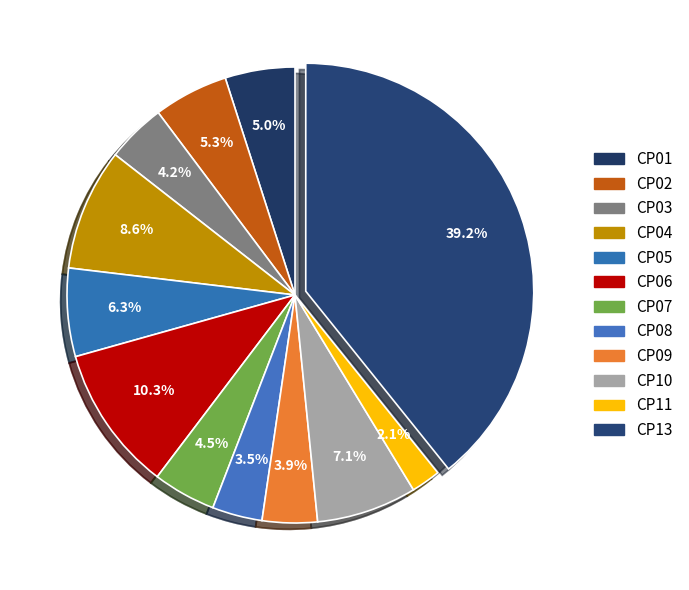

How many segments does this pie chart have?

12